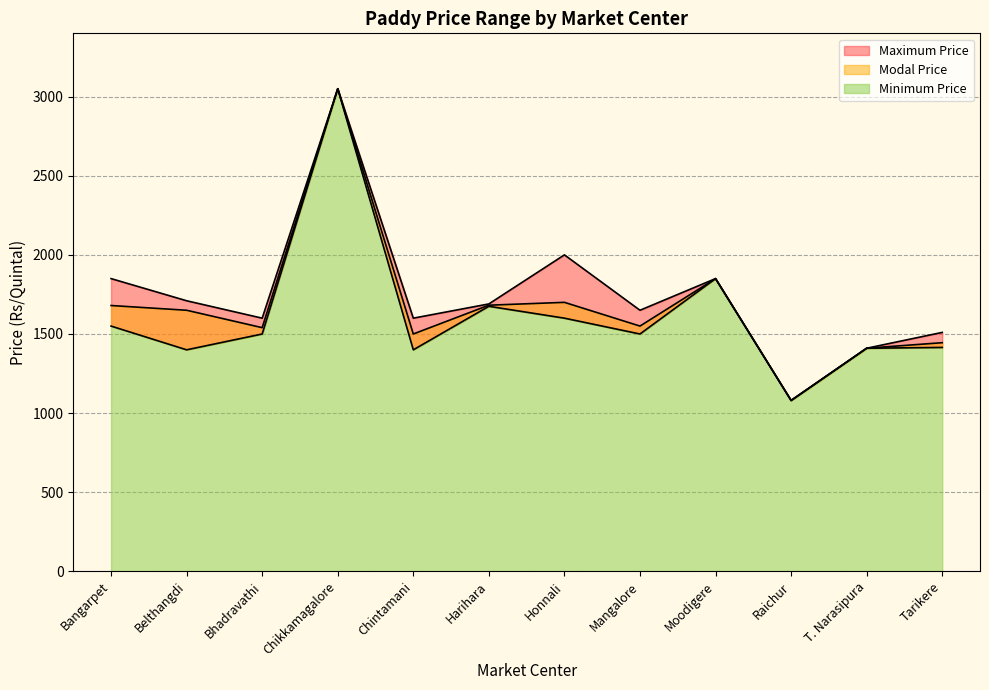

Rank the series by their average value, from highest to lowest.

Maximum Price, Modal Price, Minimum Price